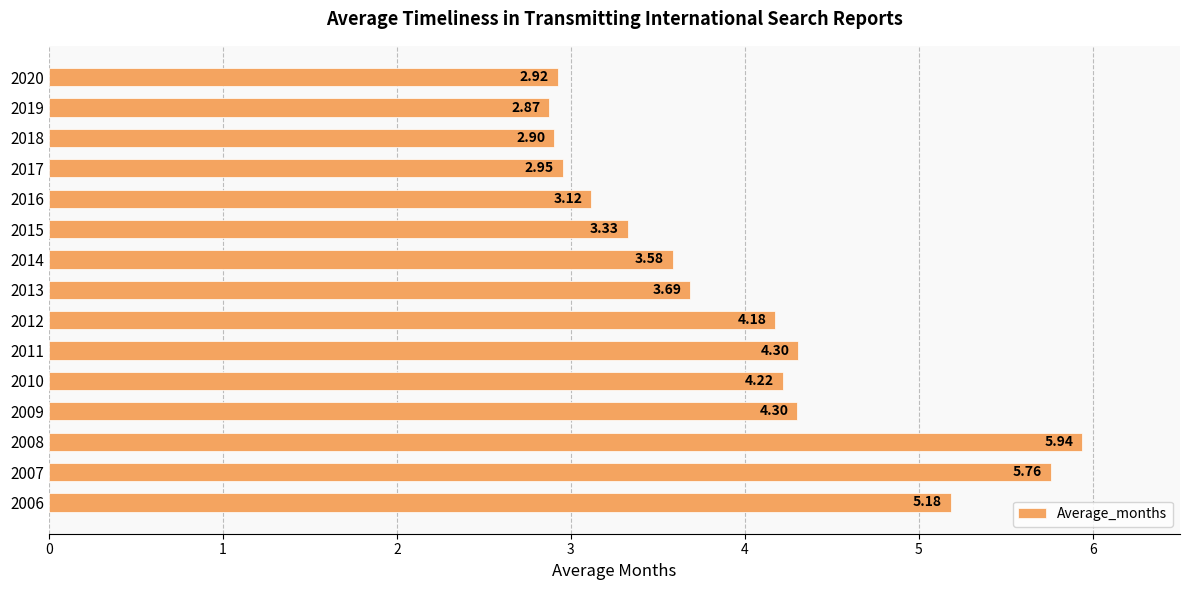

Approximately how many times larger is the value at 2010 compared to 2011?

1.0